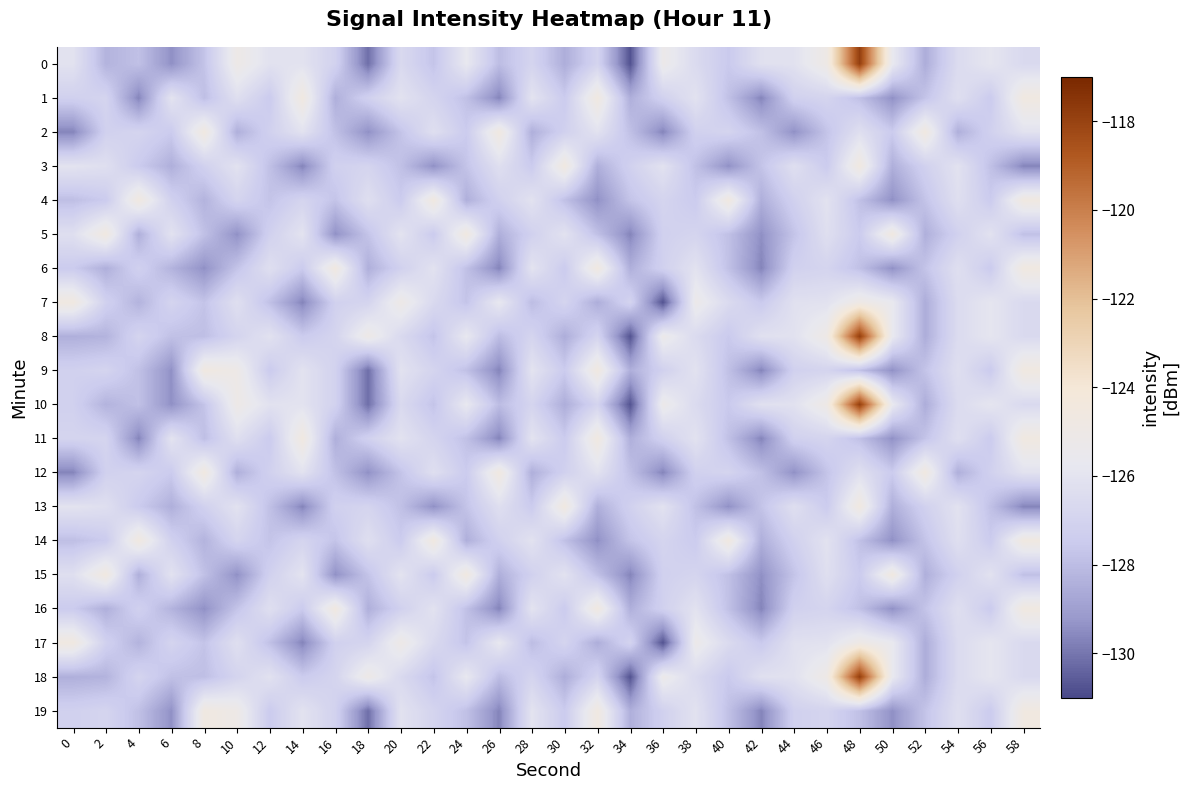

List the series in order of their peak value, highest first.

0, 8, 10, 18, 1, 2, 3, 4, 5, 6, 7, 9, 11, 12, 13, 14, 15, 16, 17, 19